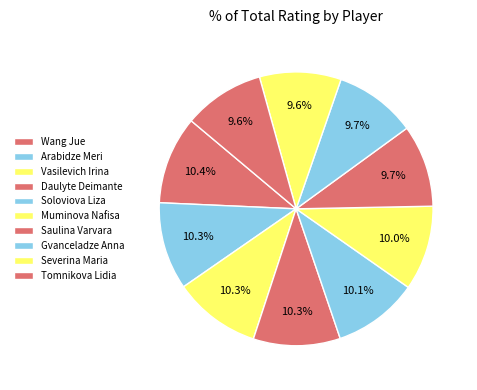

Combined, do Gvanceladze Anna and Arabidze Meri account for over 50%?

No